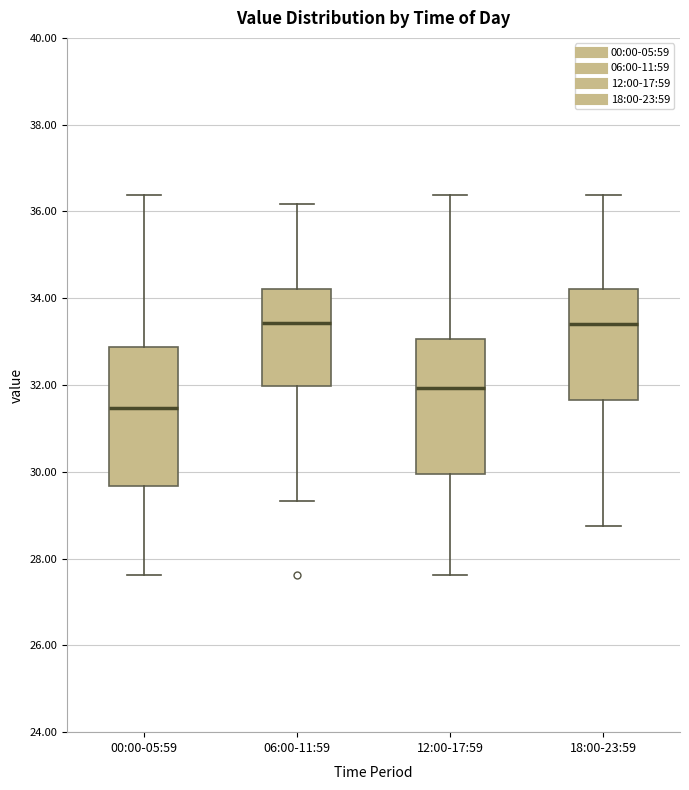

Reading left to right, read every box against the y-axis: the position of its median line, the range the box covers, and the ends of its whiskers. The values are not printed on the chart, so give them approximately, as read against the axis.

00:00-05:59: median 31.4, box 29.6 to 32.8, whiskers 27.6 to 36.4
06:00-11:59: median 33.4, box 32.0 to 34.2, whiskers 29.4 to 36.2
12:00-17:59: median 32.0, box 30.0 to 33.0, whiskers 27.6 to 36.4
18:00-23:59: median 33.4, box 31.6 to 34.2, whiskers 28.8 to 36.4